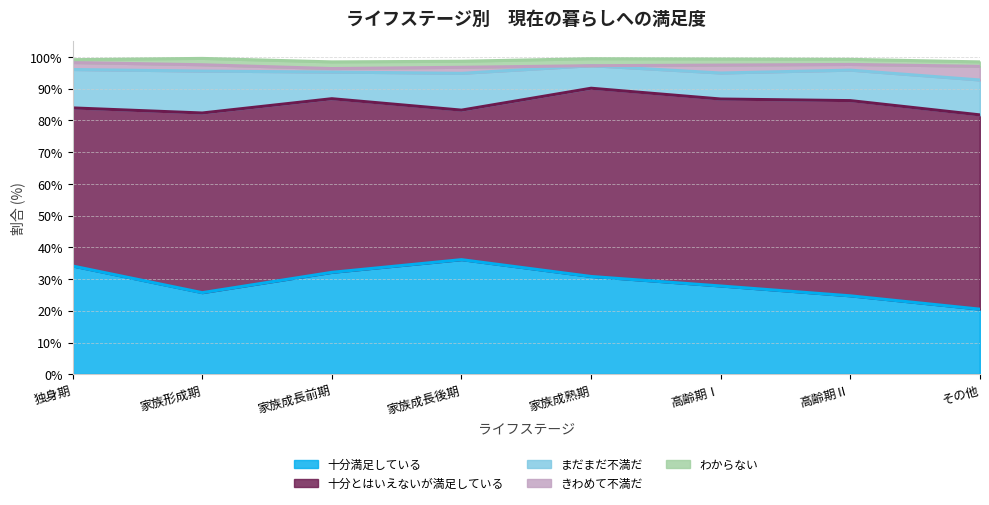

Count the number of data series in this chart.

5